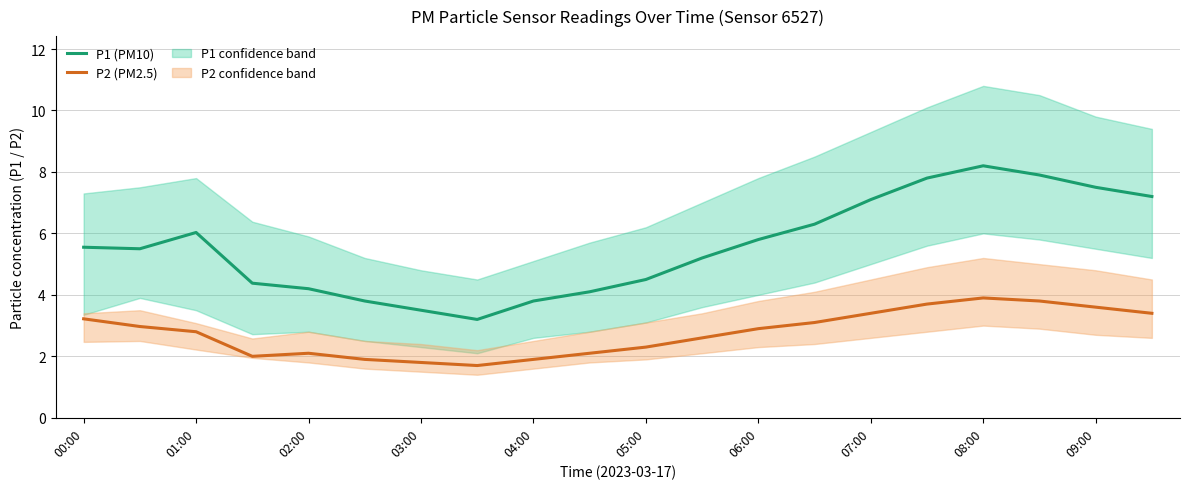

What are all the series names shown in the legend?

P1 (PM10), P2 (PM2.5)